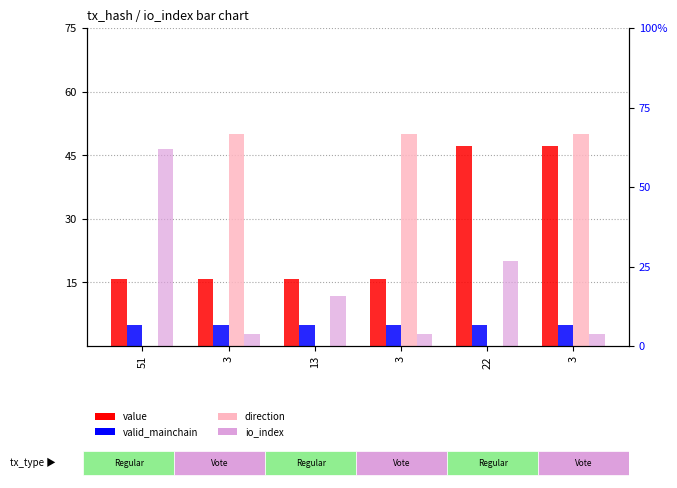

What value does the io_index series have at 51?

46.4